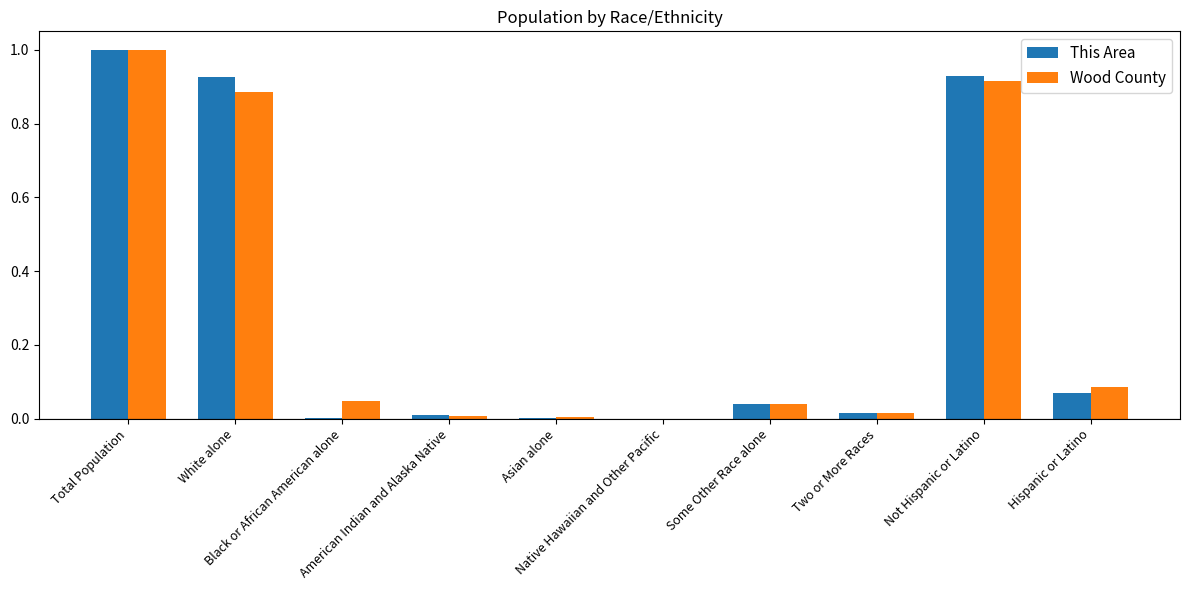

The value of This Area at Native Hawaiian and Other Pacific is 0.0. True or false?

True